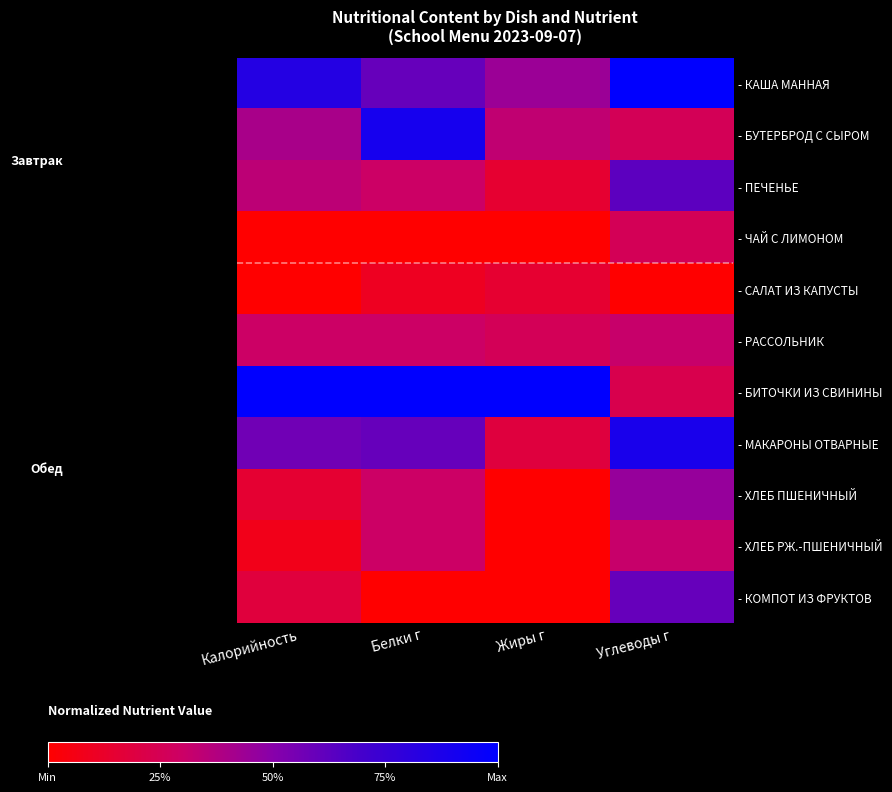

Reading right to left, extract all data points from this chart.

- КАША МАННАЯ: Углеводы г=1.0	Жиры г=0.4	Белки г=0.6	Калорийность=0.8
- БУТЕРБРОД С СЫРОМ: Углеводы г=0.3	Жиры г=0.3	Белки г=0.9	Калорийность=0.4
- ПЕЧЕНЬЕ: Углеводы г=0.6	Жиры г=0.1	Белки г=0.3	Калорийность=0.3
- ЧАЙ С ЛИМОНОМ: Углеводы г=0.3	Жиры г=0.0	Белки г=0.0	Калорийность=0.0
- САЛАТ ИЗ КАПУСТЫ: Углеводы г=0.0	Жиры г=0.1	Белки г=0.1	Калорийность=0.0
- РАССОЛЬНИК: Углеводы г=0.3	Жиры г=0.3	Белки г=0.3	Калорийность=0.3
- БИТОЧКИ ИЗ СВИНИНЫ: Углеводы г=0.2	Жиры г=1.0	Белки г=1.0	Калорийность=1.0
- МАКАРОНЫ ОТВАРНЫЕ: Углеводы г=0.9	Жиры г=0.2	Белки г=0.6	Калорийность=0.6
- ХЛЕБ ПШЕНИЧНЫЙ: Углеводы г=0.5	Жиры г=0.0	Белки г=0.3	Калорийность=0.2
- ХЛЕБ РЖ.-ПШЕНИЧНЫЙ: Углеводы г=0.3	Жиры г=0.0	Белки г=0.3	Калорийность=0.1
- КОМПОТ ИЗ ФРУКТОВ: Углеводы г=0.6	Жиры г=0.0	Белки г=0.0	Калорийность=0.2